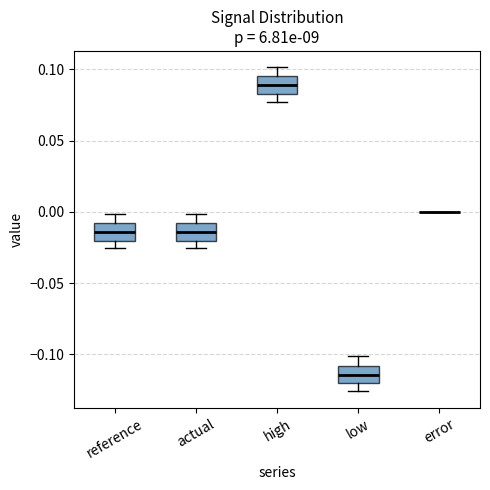

Where is the lower edge of the box for low on the y-axis? The values are not printed on the chart, so give them approximately, as read against the axis.

-0.120